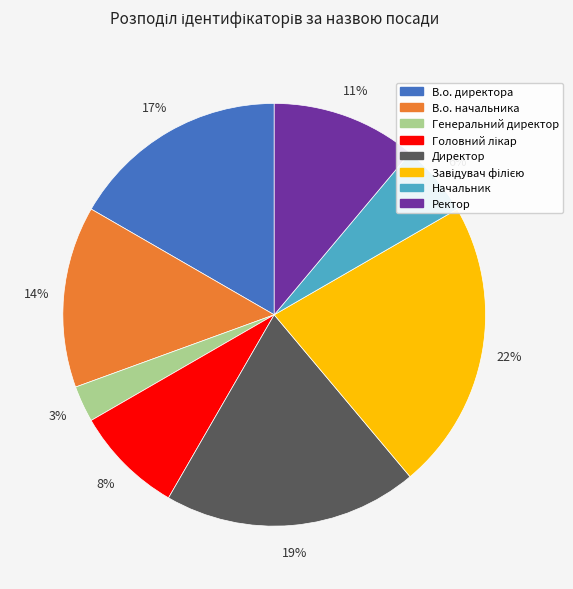

Is there any slice that represents more than half of the pie?

No